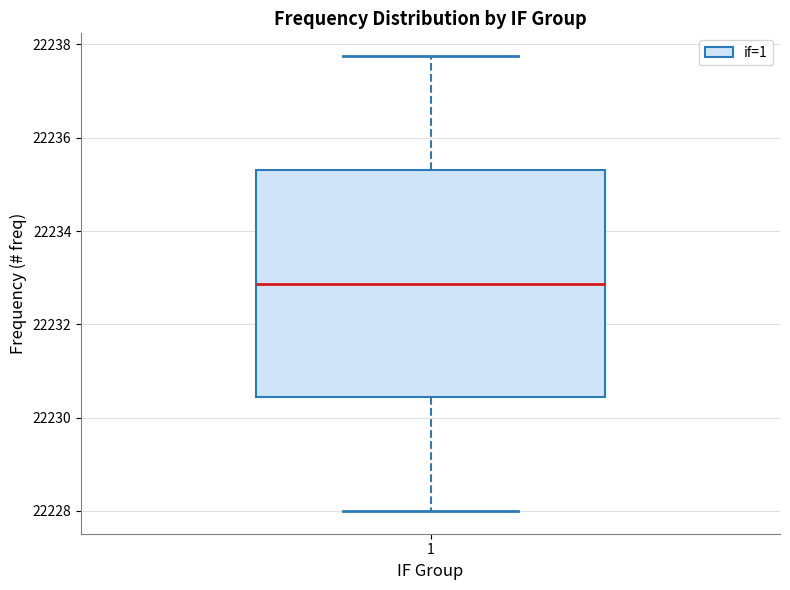

Transcribe this box plot: give where the median line is, the range the box spans, and where the two whiskers end, as read against the y-axis. The values are not printed on the chart, so give them approximately, as read against the axis.

median 22232.8, box 22230.4 to 22235.4, whiskers 22228.0 to 22237.8